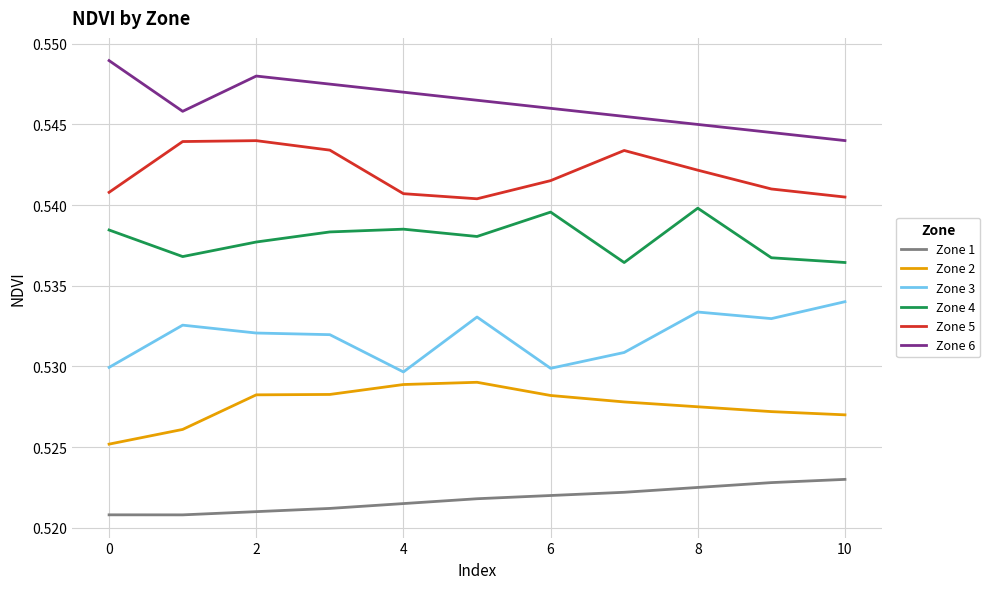

At how many categories does at least one series exceed 0?

11